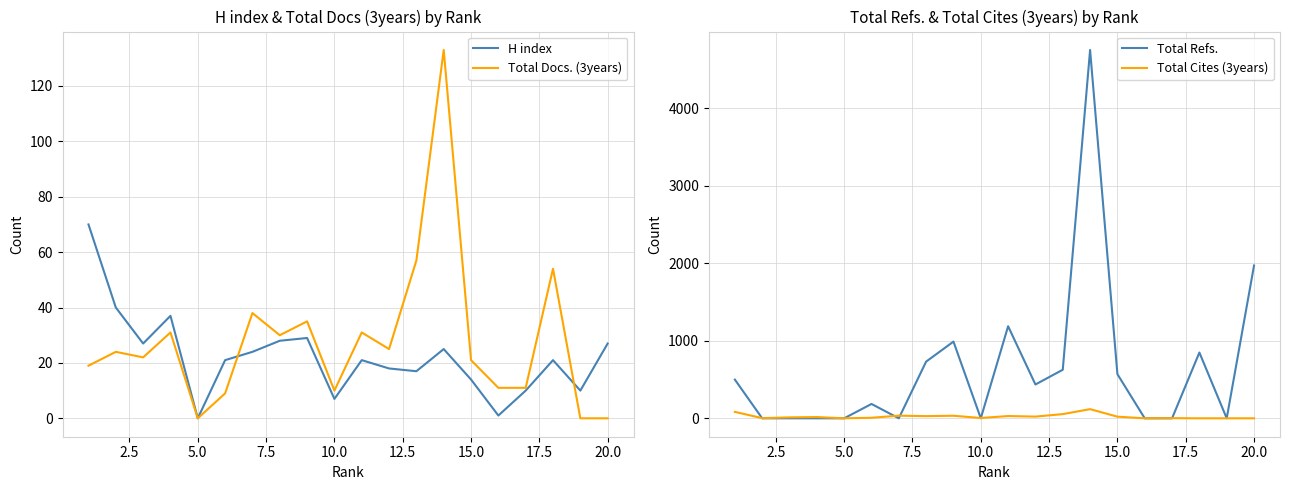

Is it true that Total Docs. (3years) equals 0 at 20.0?

True